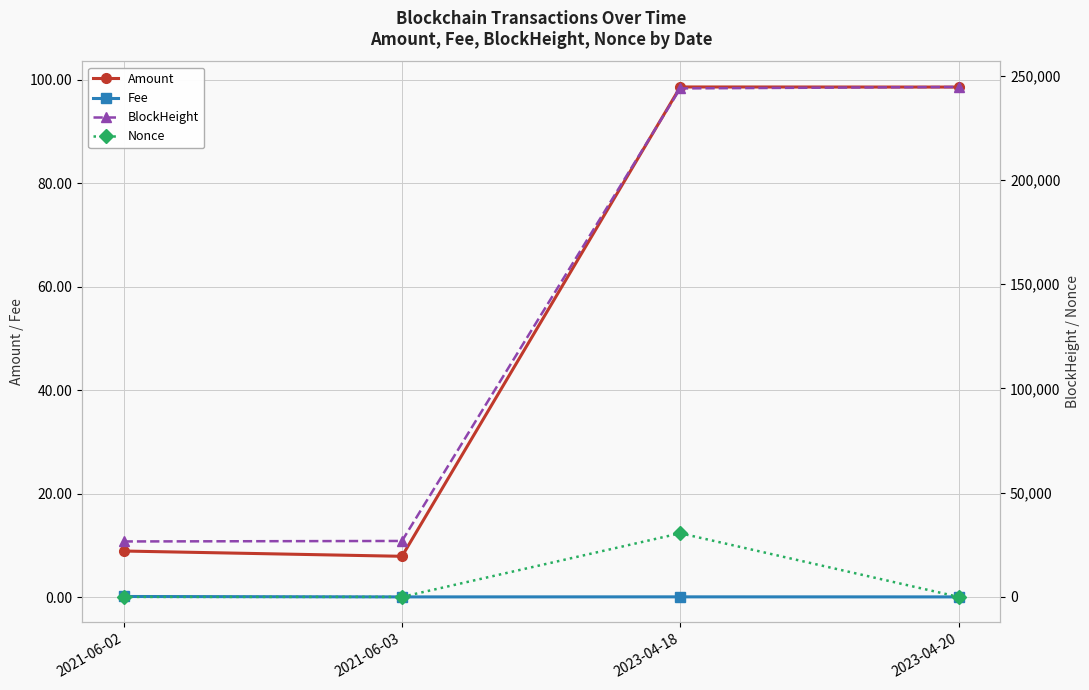

True or false: Amount and BlockHeight intersect in this chart.

False